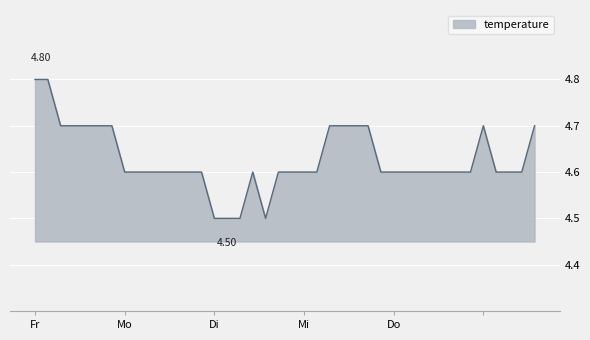

What is the difference between the maximum and minimum values?

0.3